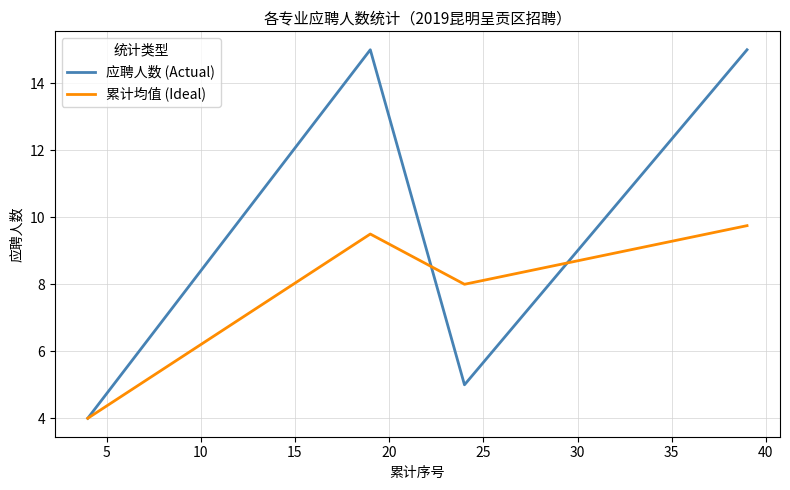

True or false: 累计均值 (Ideal) and 应聘人数 (Actual) intersect in this chart.

True